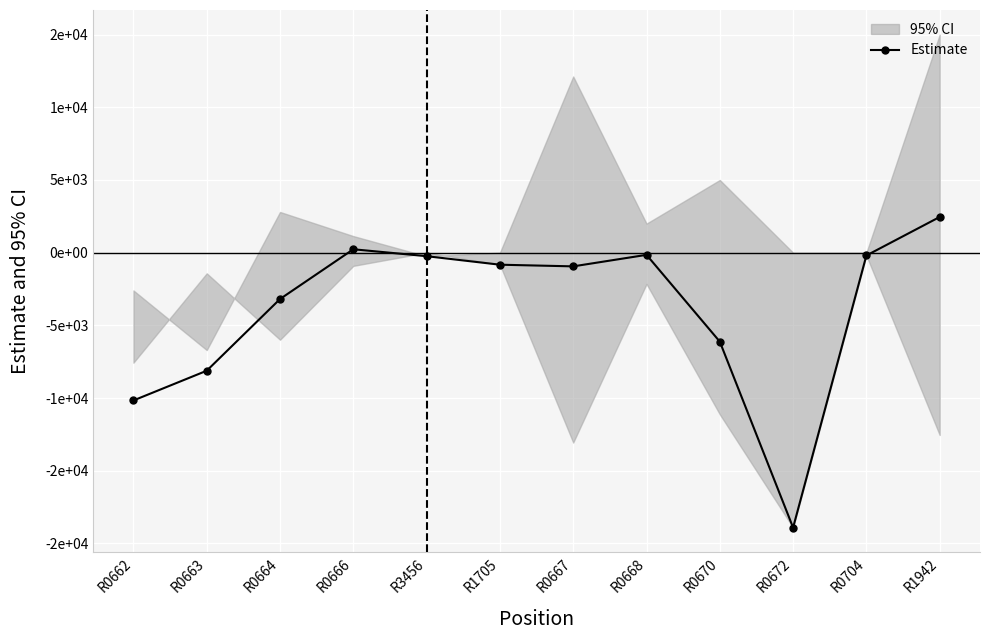

How many values are above zero?

2